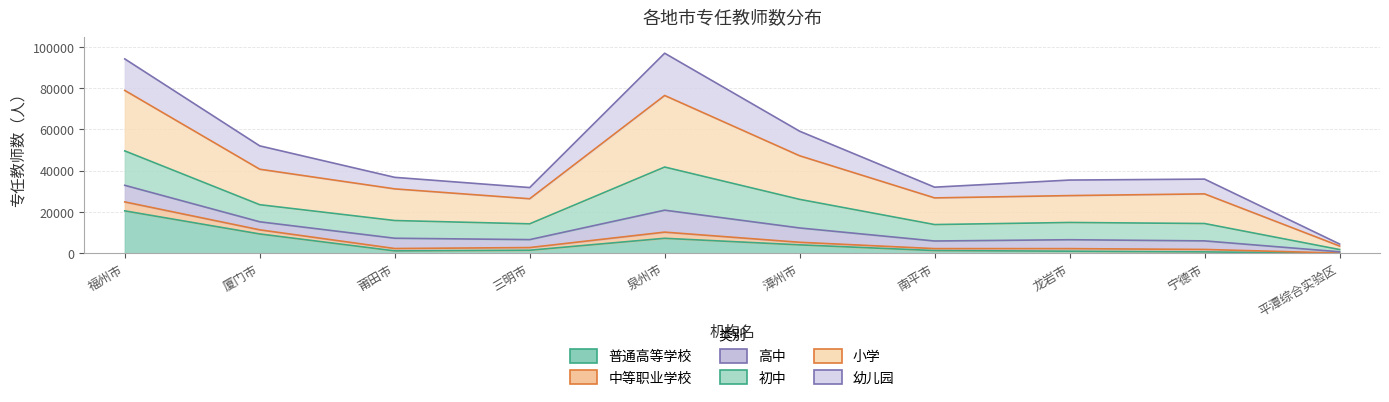

At which category does 中等职业学校 reach its first local valley?

三明市